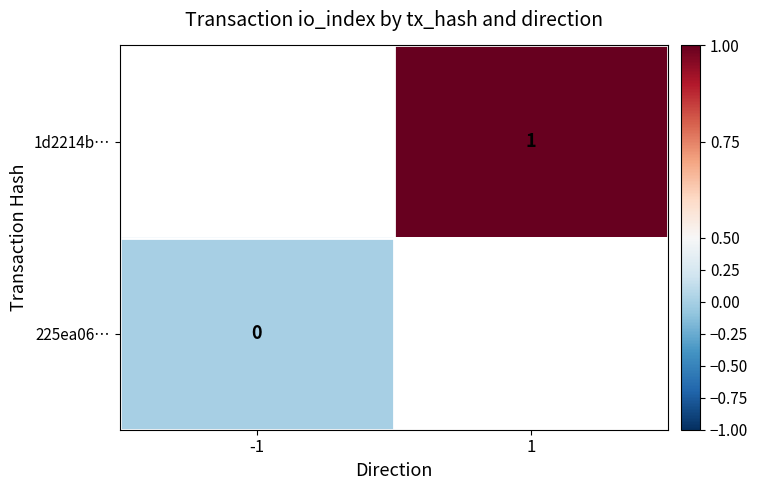

The value of 1d2214b… at 1 is 0. True or false?

False